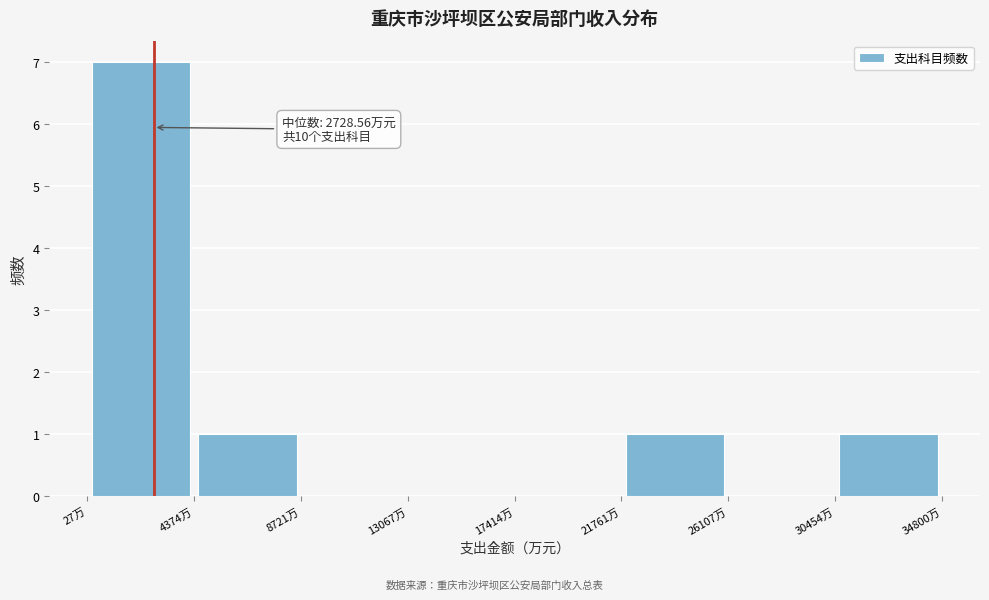

Over which range of the x-axis is the bar tallest?

0 to 4500